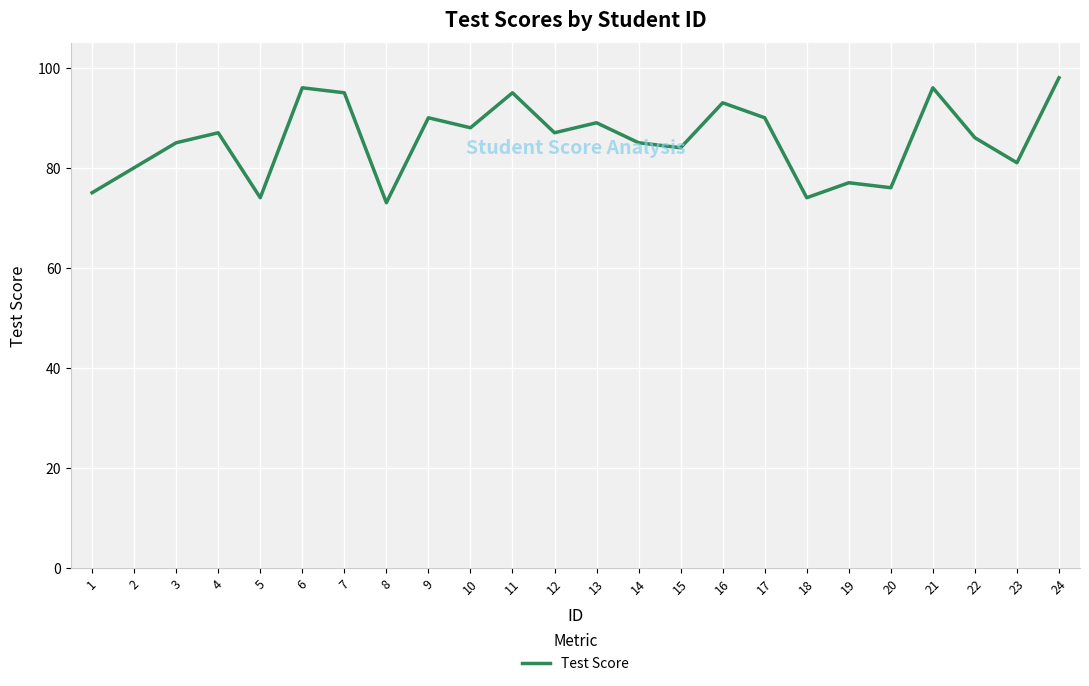

What is the greatest value displayed?

98